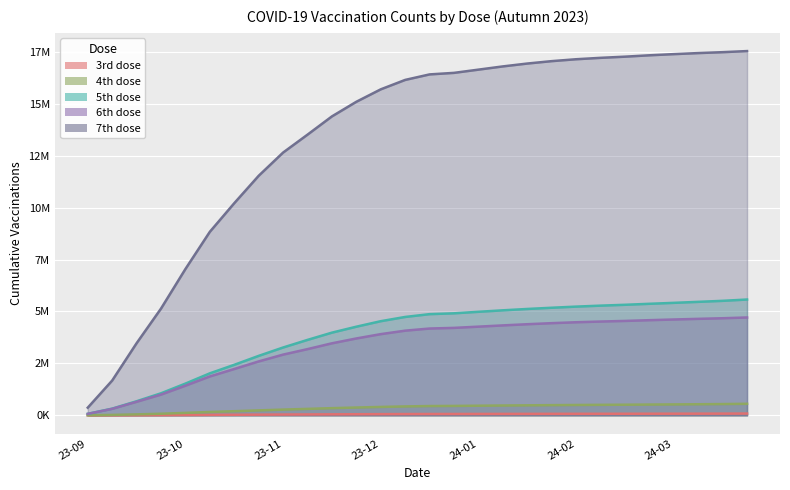

List the labels in order of 7th dose value, smallest first.

2023-09-26, 2023-10-03, 2023-10-10, 2023-10-17, 2023-10-24, 2023-10-31, 2023-11-07, 2023-11-14, 2023-11-21, 2023-11-28, 2023-12-05, 2023-12-12, 2023-12-19, 2023-12-26, 2024-01-04, 2024-01-09, 2024-01-16, 2024-01-23, 2024-01-30, 2024-02-06, 2024-02-13, 2024-02-20, 2024-02-27, 2024-03-05, 2024-03-12, 2024-03-19, 2024-03-26, 2024-04-01